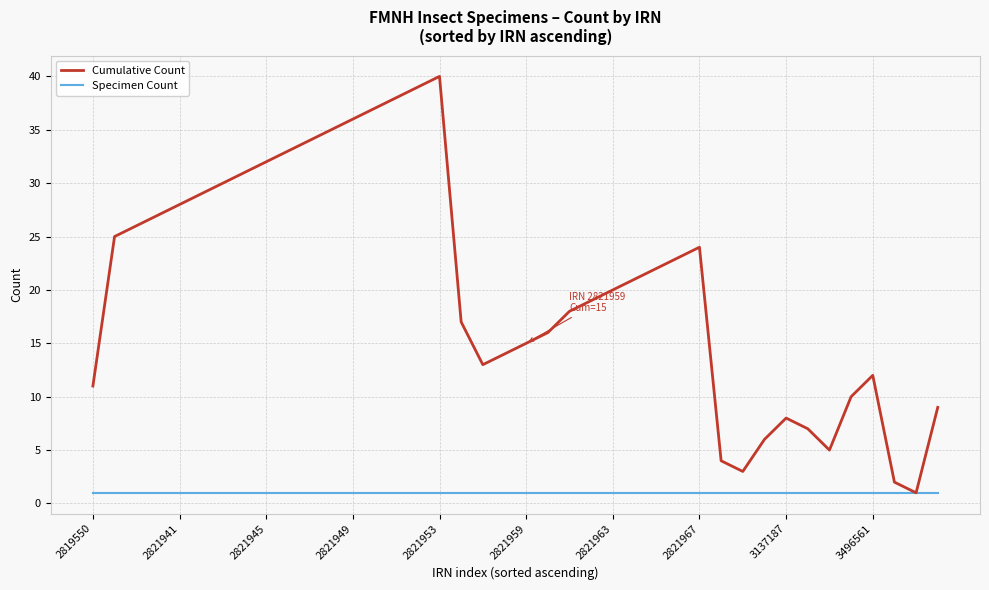

What is the highest value of the Cumulative Count series?

40